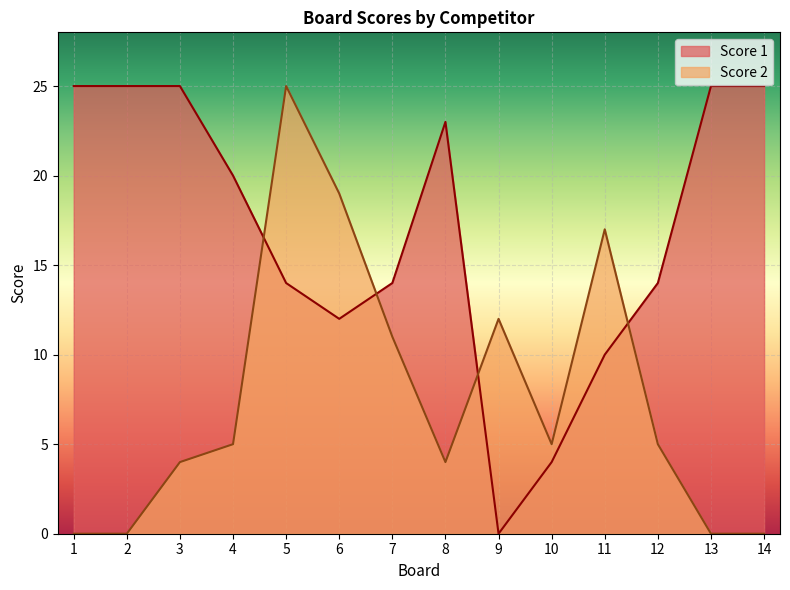

True or false: Score 1 has a value of 25 at 3.

True